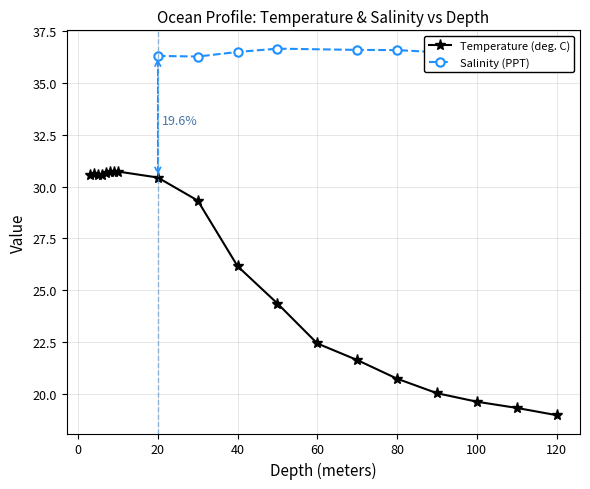

What is the sum of all values?

498.1